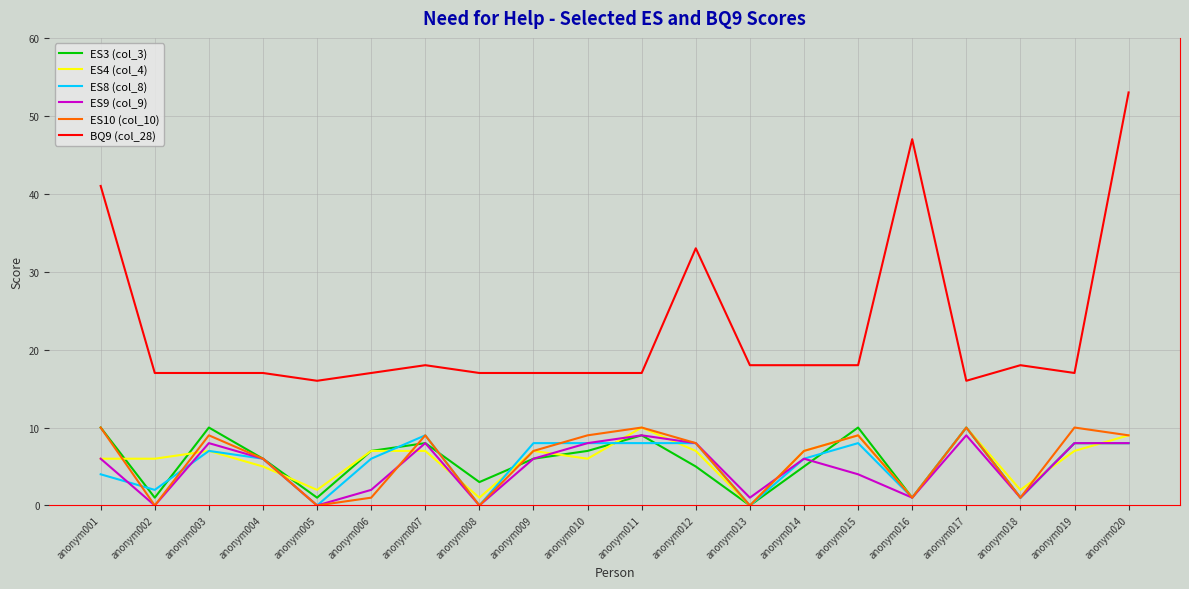

The value of ES4 (col_4) at anonym001 is 4. True or false?

False